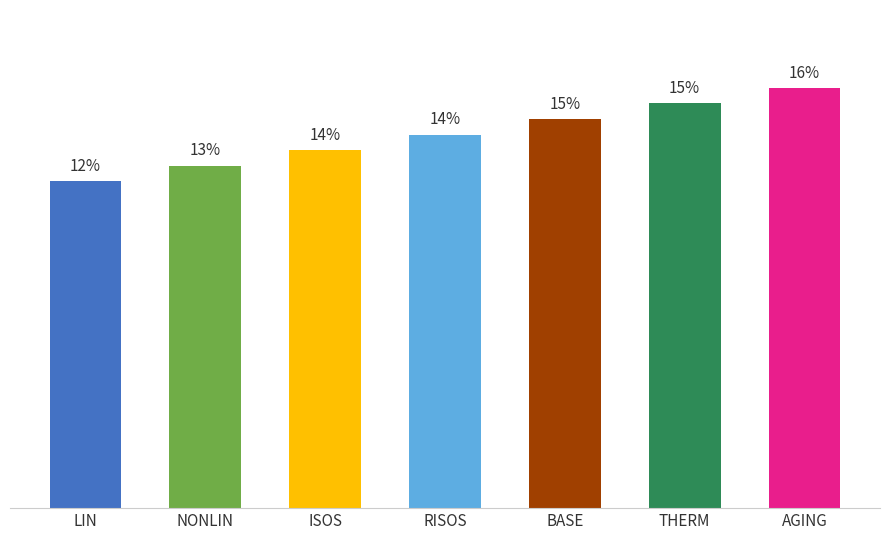

What position from the left is ISOS?

3